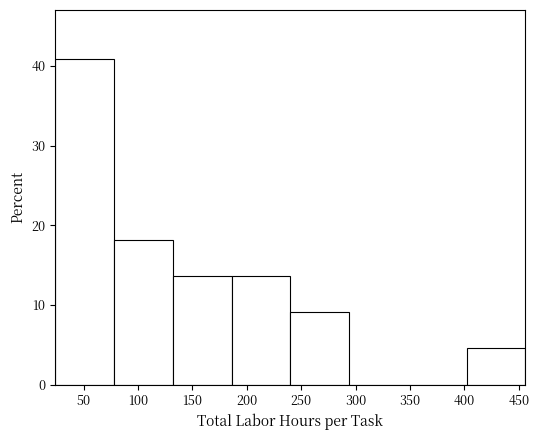

Reading left to right, list every bar in this chart as the range it spans on the x-axis followed by its height. Neither the bar edges nor the heights are printed on the chart, so give them approximately, as read against the axes.

24 to 78: 41
78 to 132: 18
132 to 186: 14
186 to 240: 14
240 to 294: 9
294 to 348: 0
348 to 402: 0
402 to 456: 5